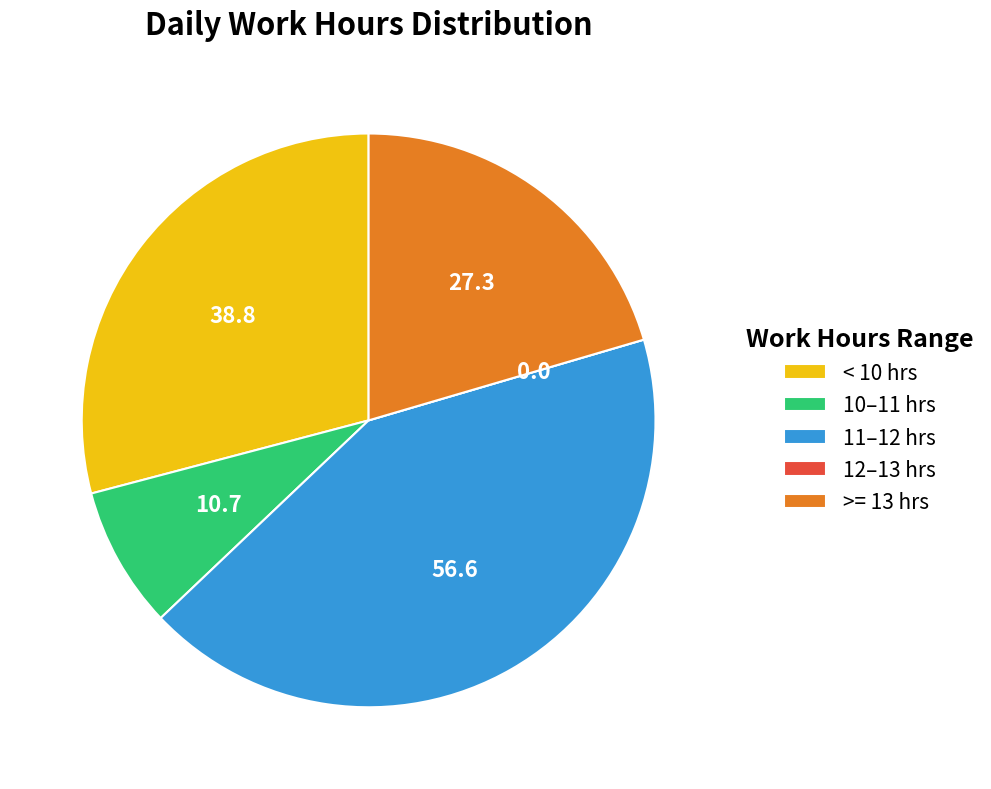

Does 10–11 hrs account for over 50% of the chart?

No